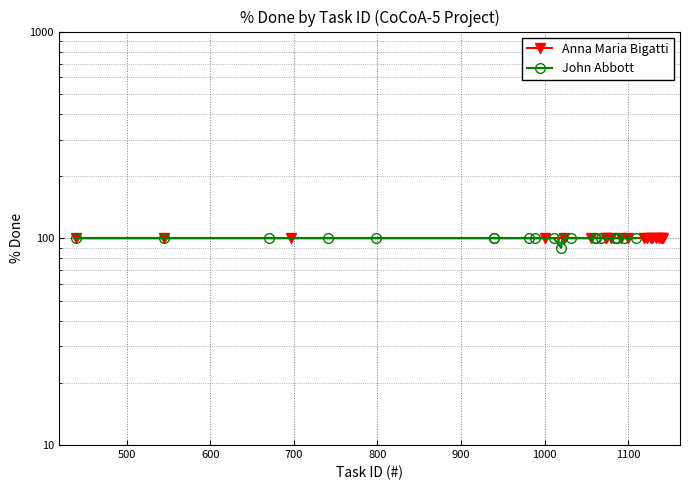

Rank the series by their maximum value, from highest to lowest.

Anna Maria Bigatti, John Abbott